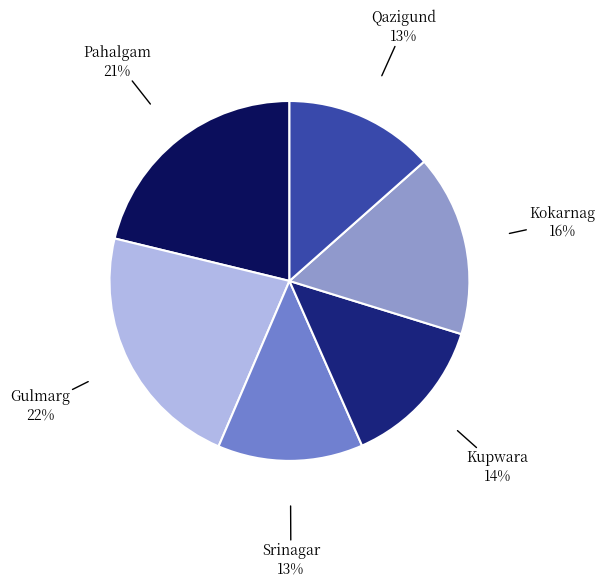

True or false: Kupwara accounts for 25% of the total.

False